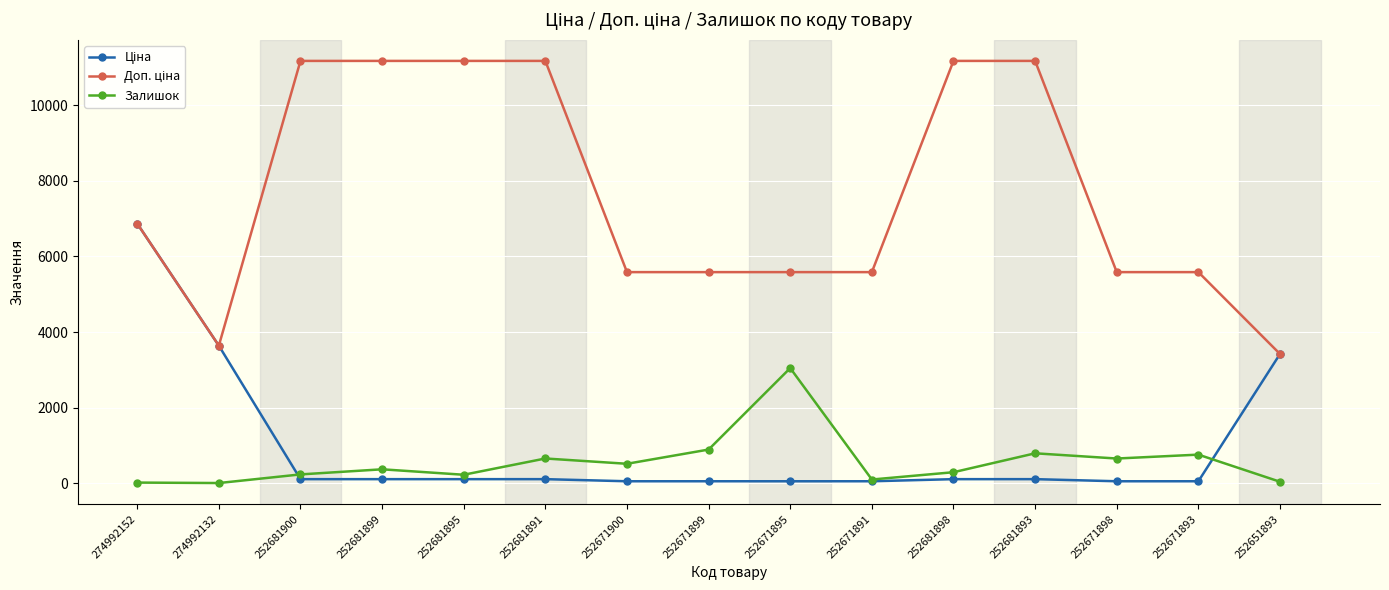

At which category is the sum across all series the highest?

274992152